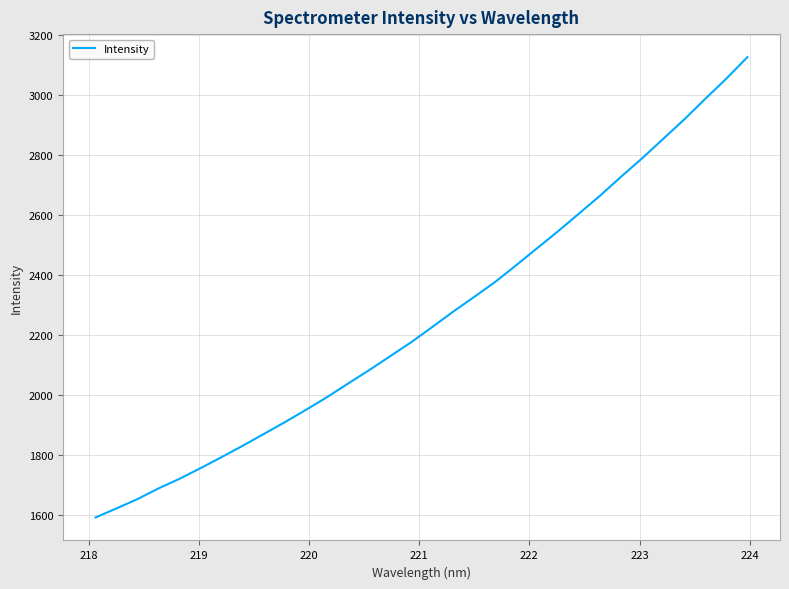

What is the minimum value shown in the chart?

1590.8